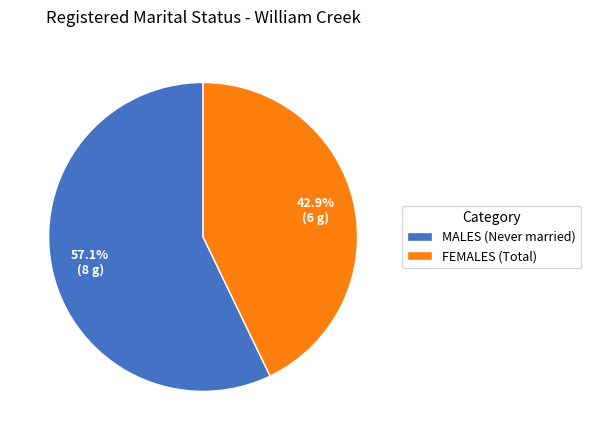

Count the number of slices in the pie.

2